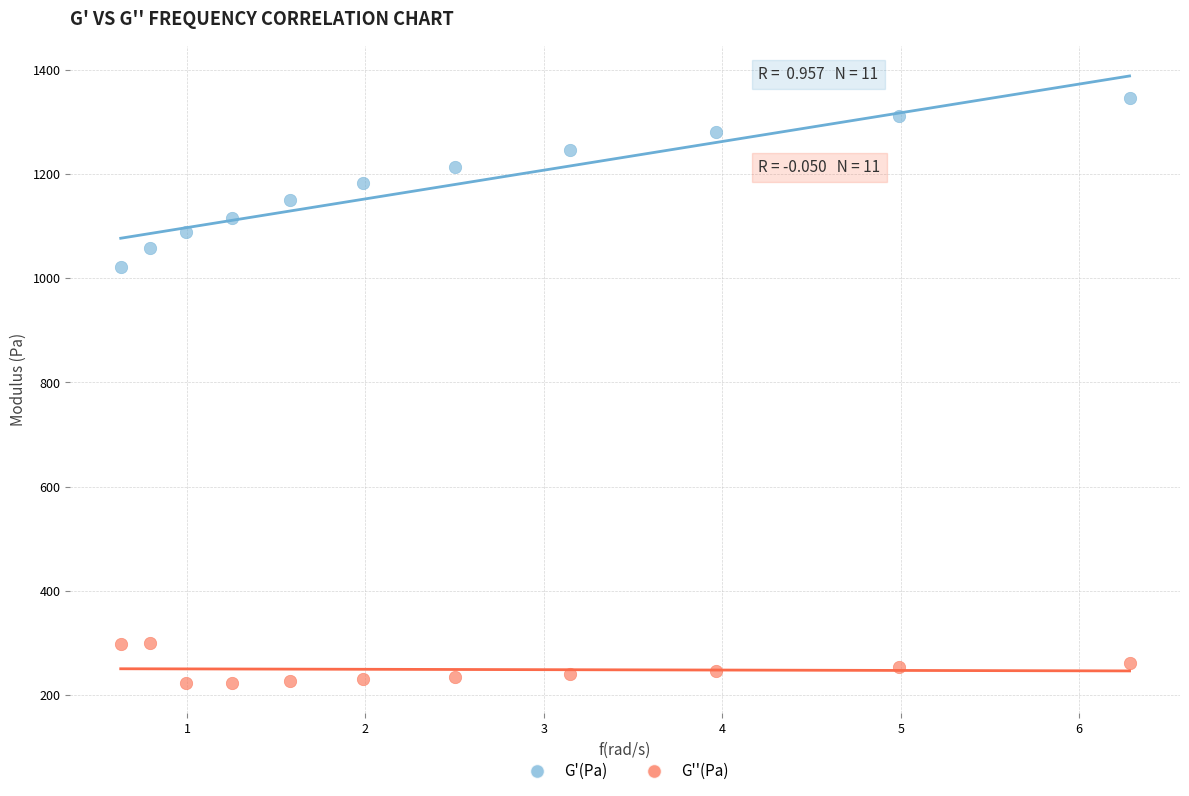

Across all data points, what is the range of Y values (max minus min)?

1123.3